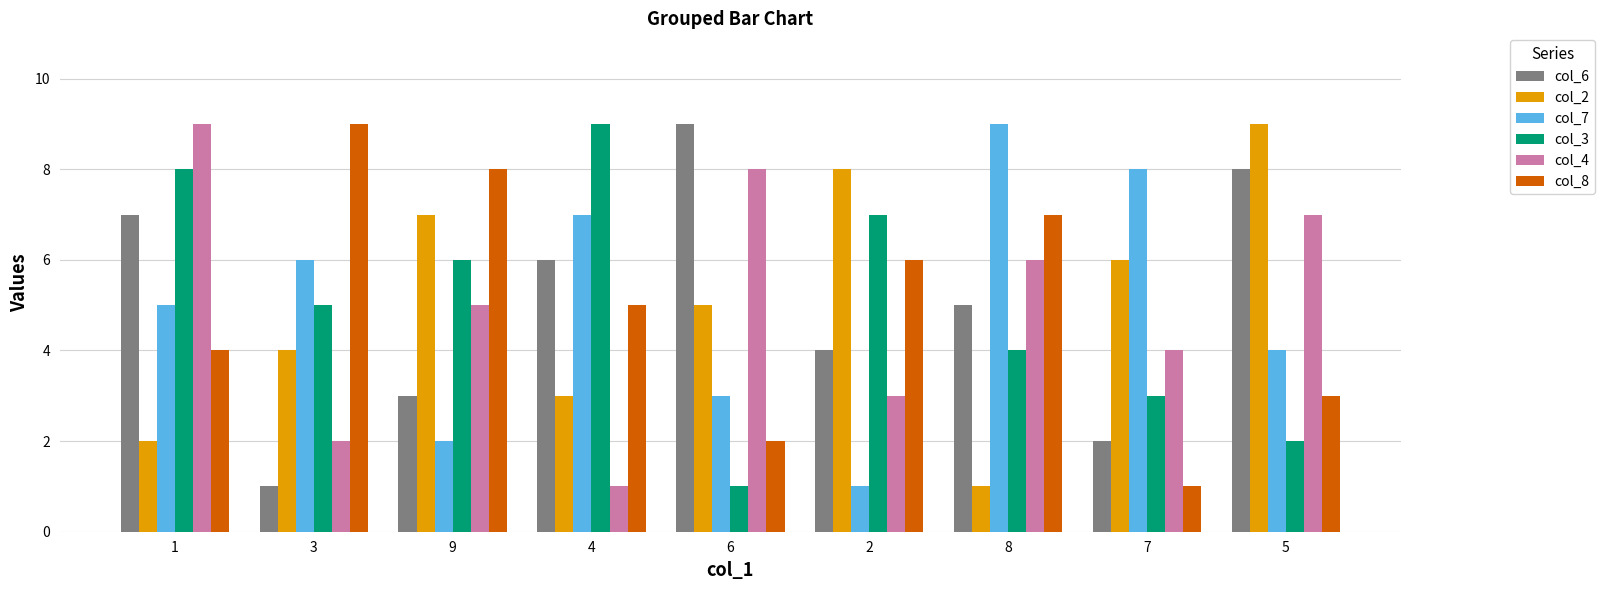

Rank the series at 9 from lowest to highest value.

col_7, col_6, col_4, col_3, col_2, col_8